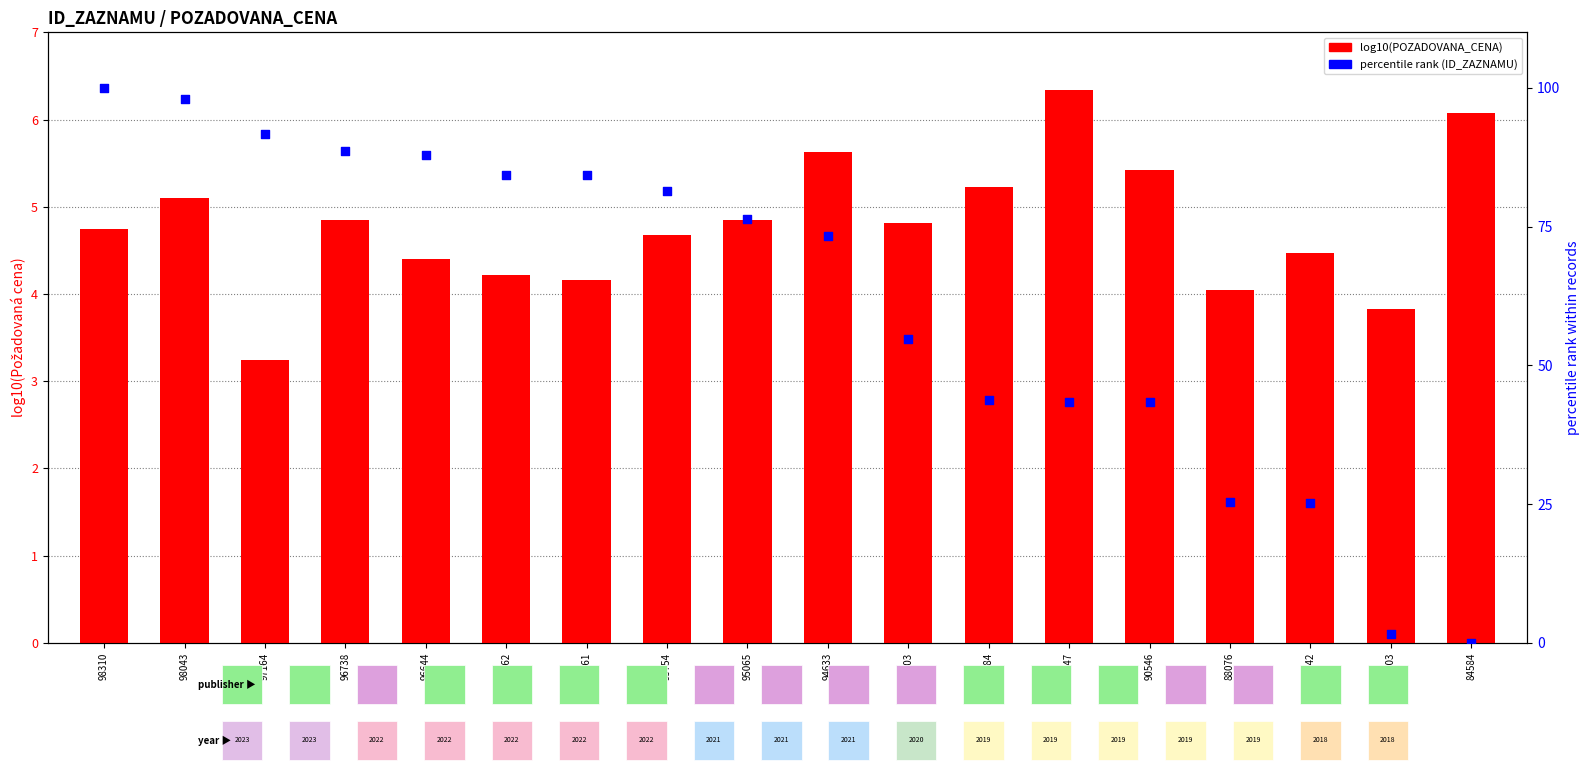

What are all the series names shown in the legend?

log10(POZADOVANA_CENA), percentile rank (ID)